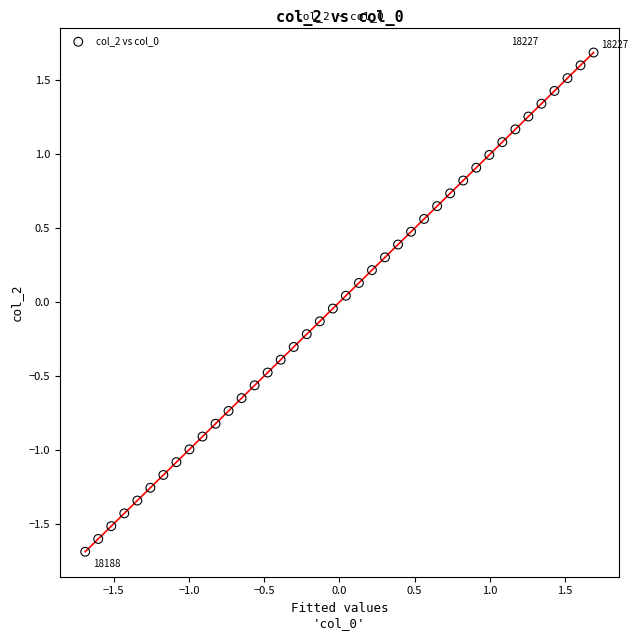

What is the range of X values (max minus min)?

3.4